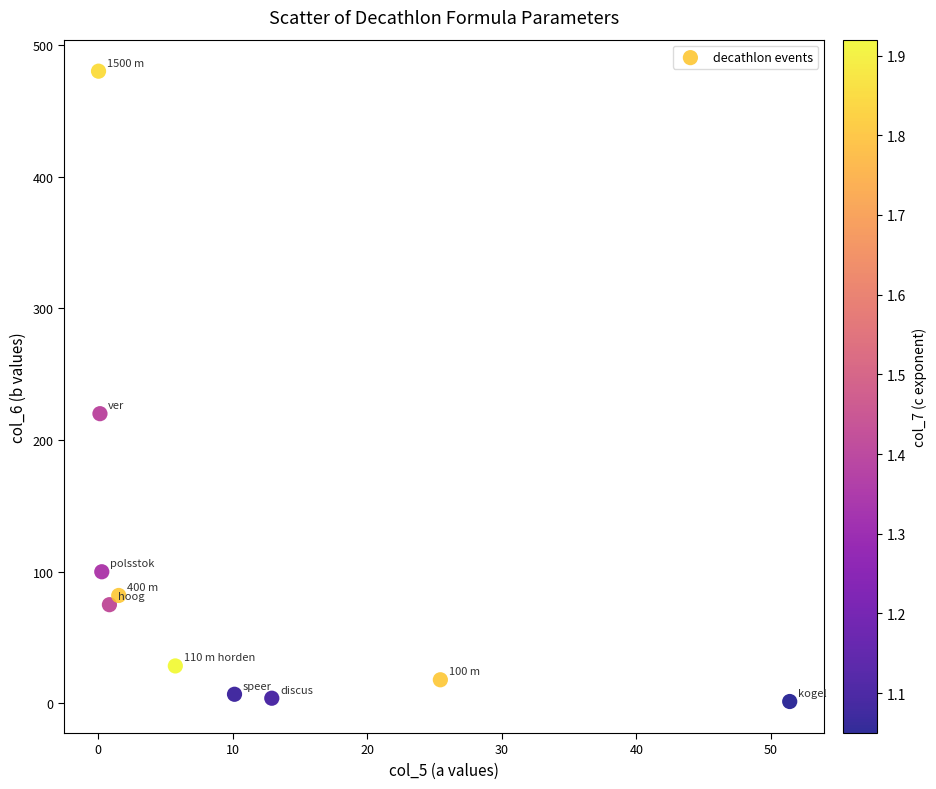

What is the range of X values (max minus min)?

51.4